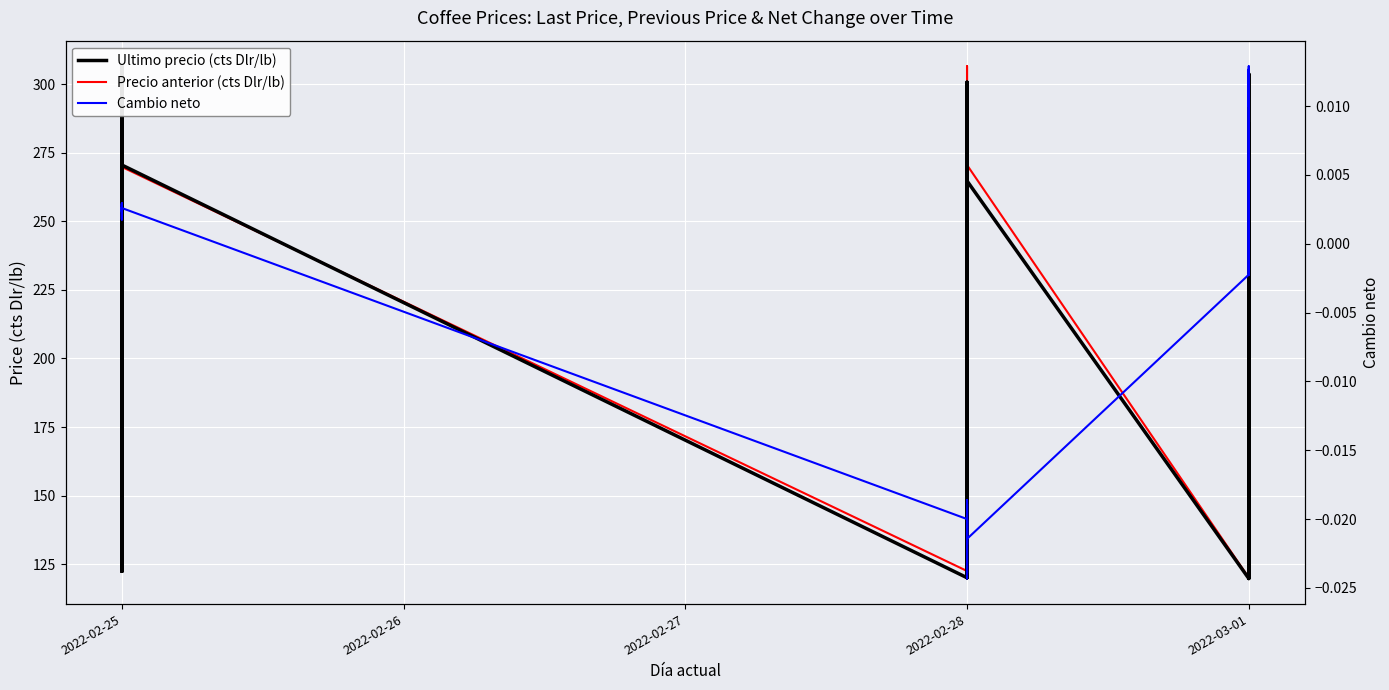

In Cambio neto, how many points are higher than both neighbors (excluding endpoints)?

10